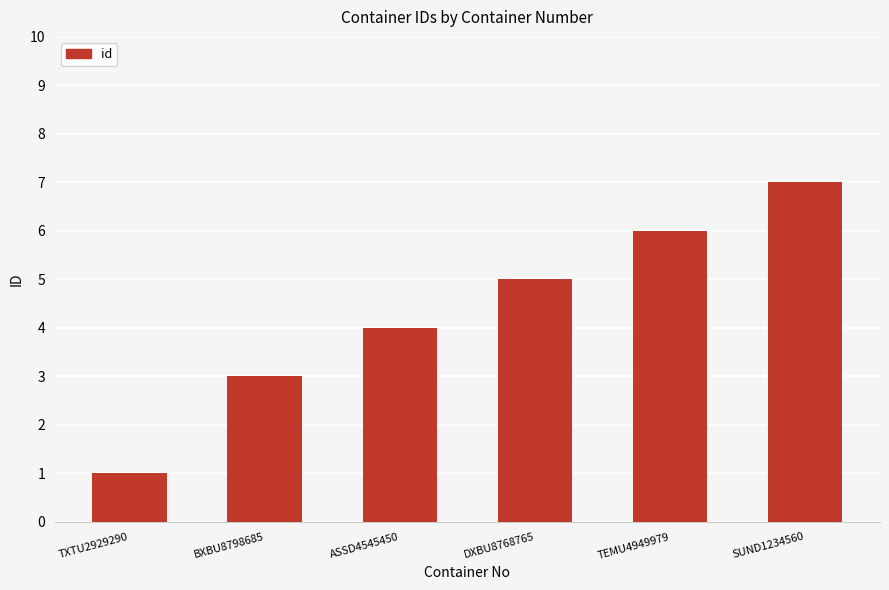

What is the minimum value shown in the chart?

1